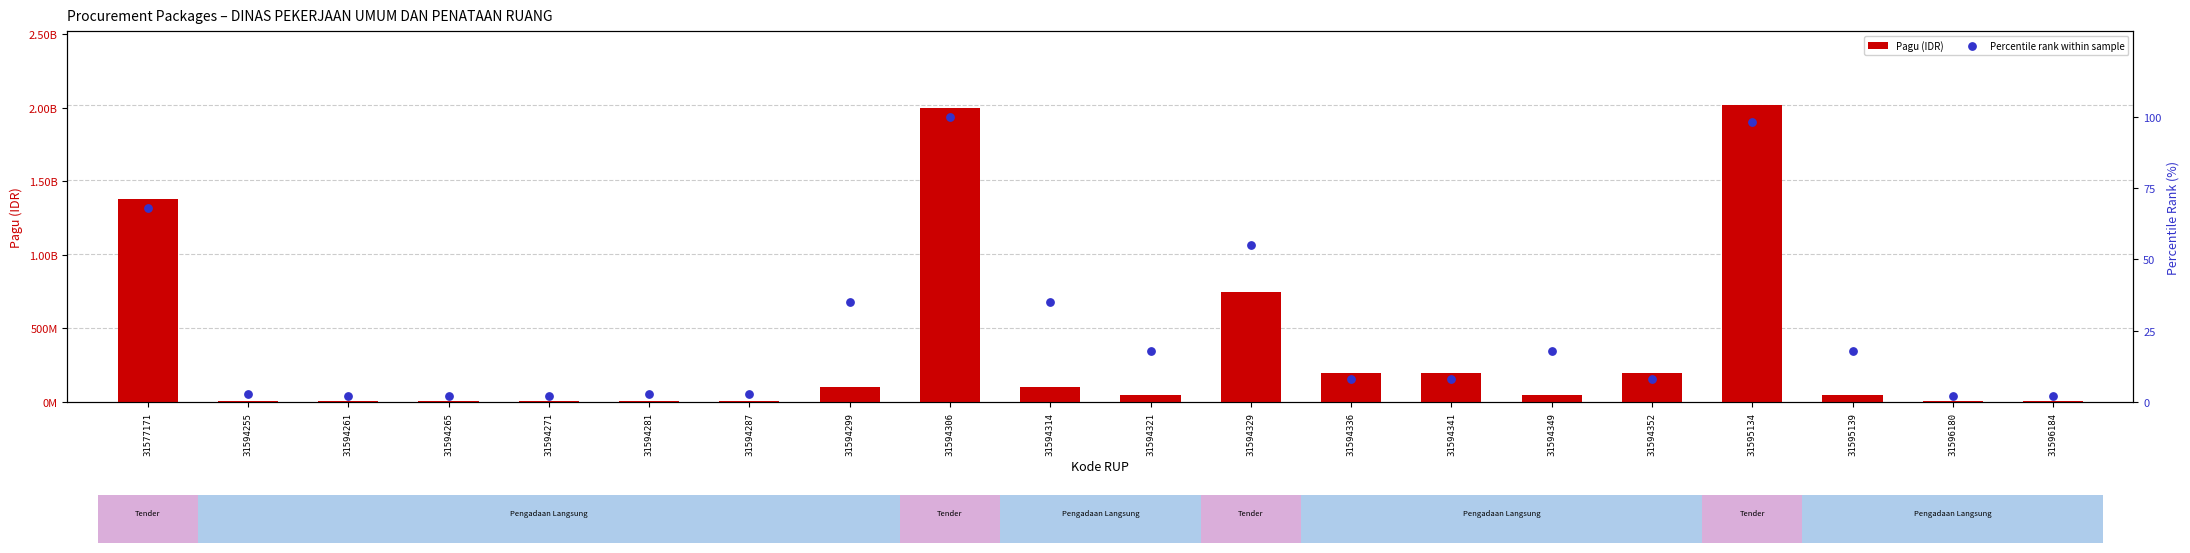

Which series has the largest Y range (max minus min)?

Pagu (IDR)